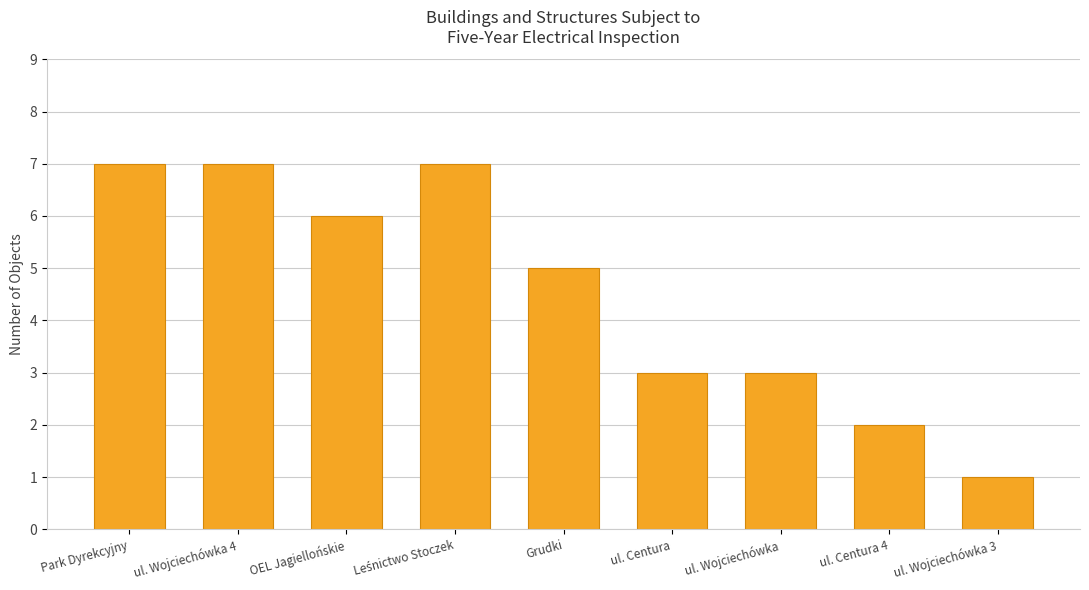

What position from the right is Park Dyrekcyjny?

9